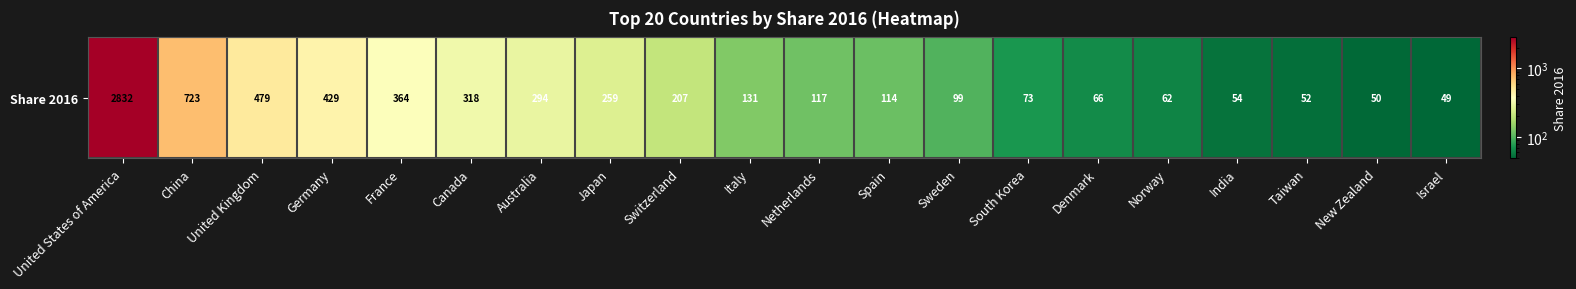

What is the ratio of the value at Australia to the value at Norway?

4.7